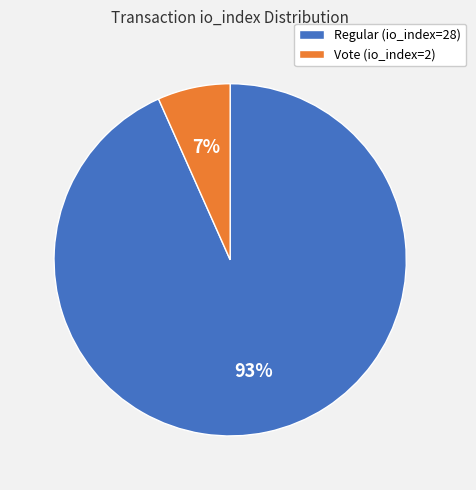

Which has a higher value, Regular (io_index=28) or Vote (io_index=2)?

Regular (io_index=28)